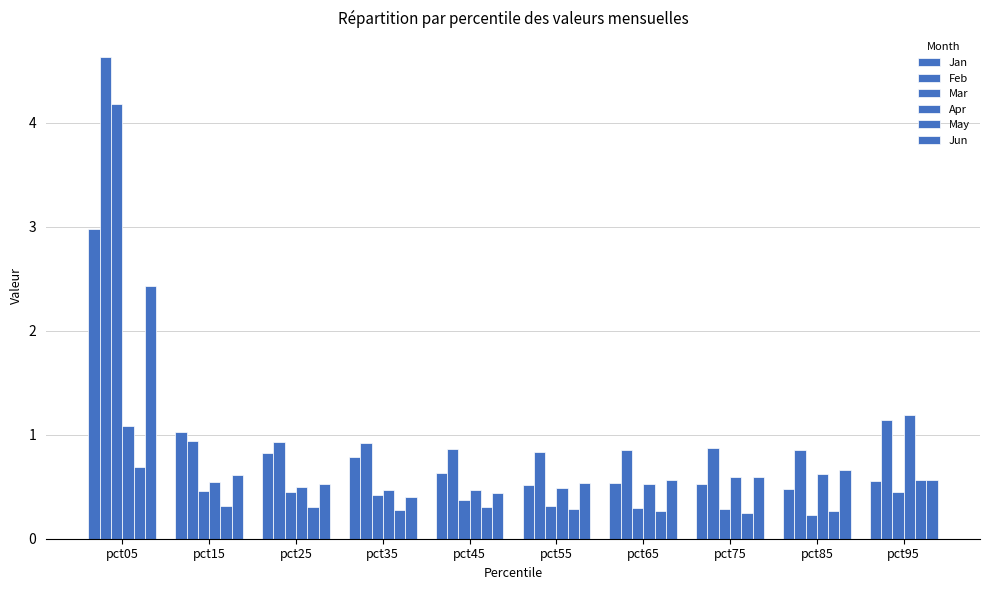

How many categories are shown in the chart?

10